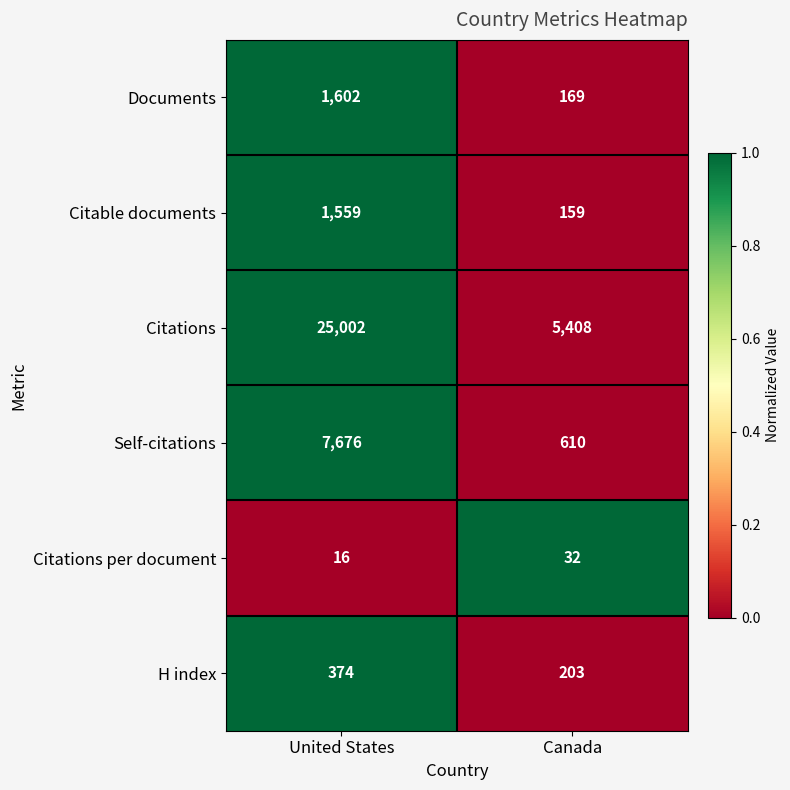

What is the difference between the Citations per document values at Canada and United States?

16